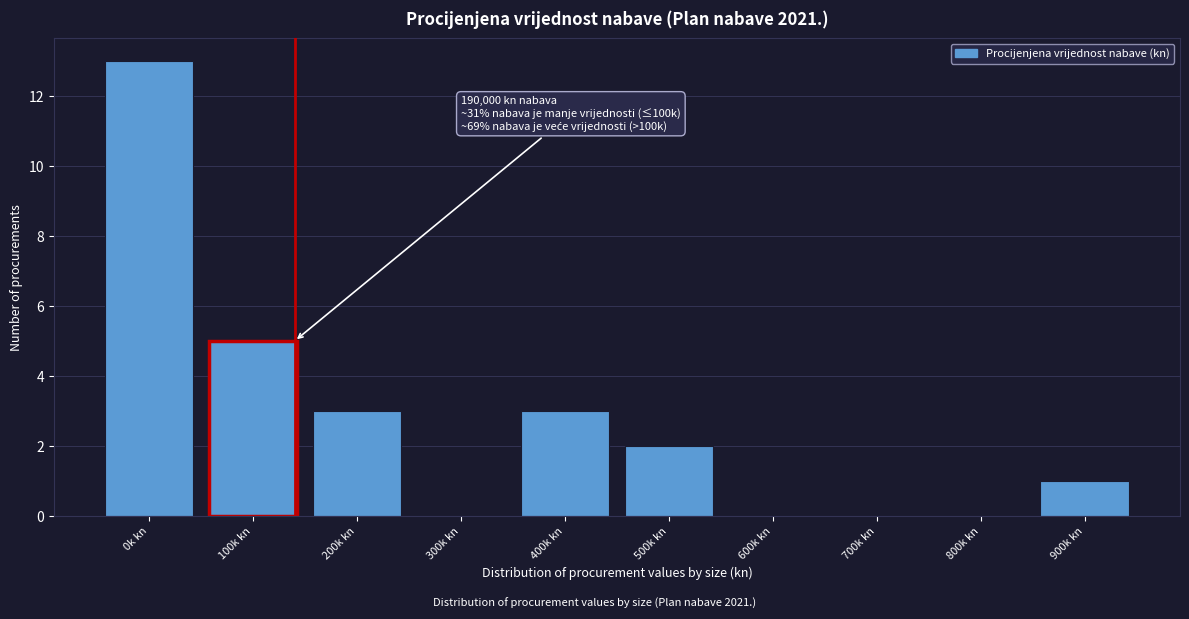

Reading left to right, extract all data points from this chart.

0k kn=13	100k kn=5	200k kn=3	300k kn=0	400k kn=3	500k kn=2	600k kn=0	700k kn=0	800k kn=0	900k kn=1